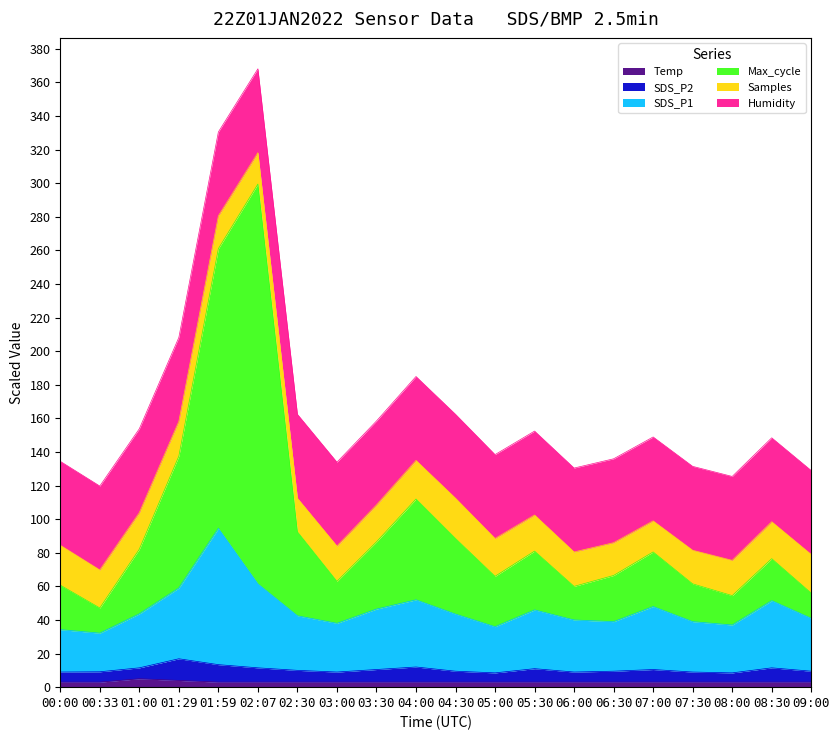

At which label does SDS_P1 reach its peak?

01:59